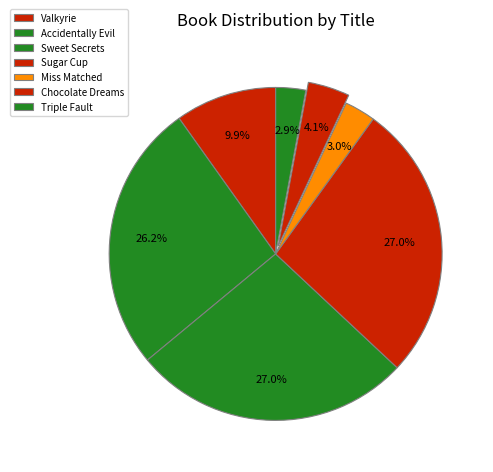

To the nearest percent, what percentage of the pie is Accidentally Evil?

26%